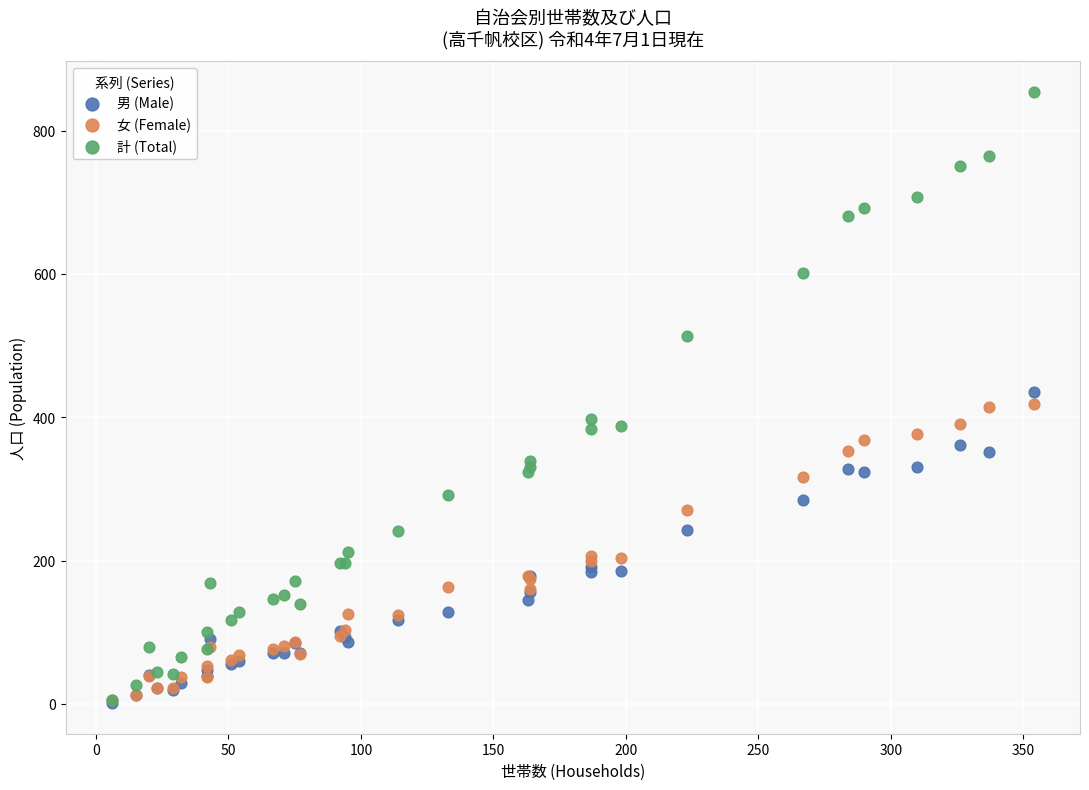

What are all the series names shown in the legend?

男 (Male), 女 (Female), 計 (Total)